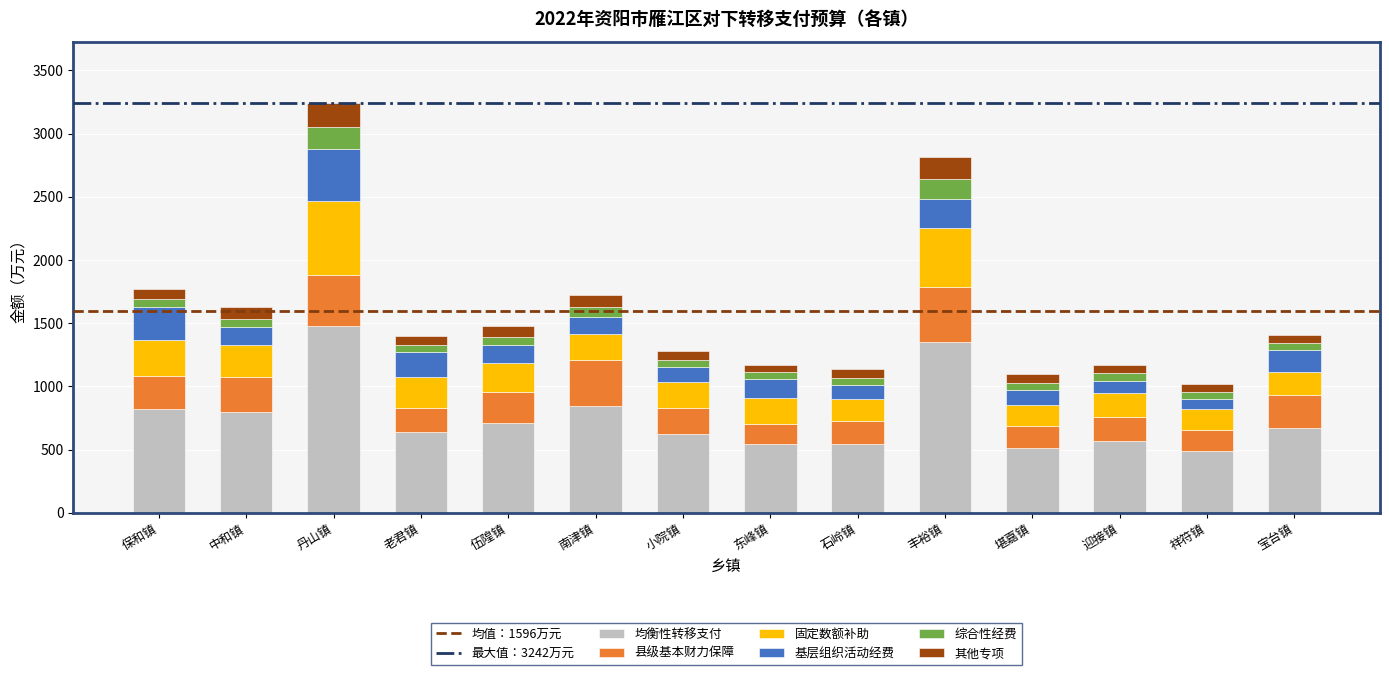

What is the sum of all 均衡性转移支付 values?

10609